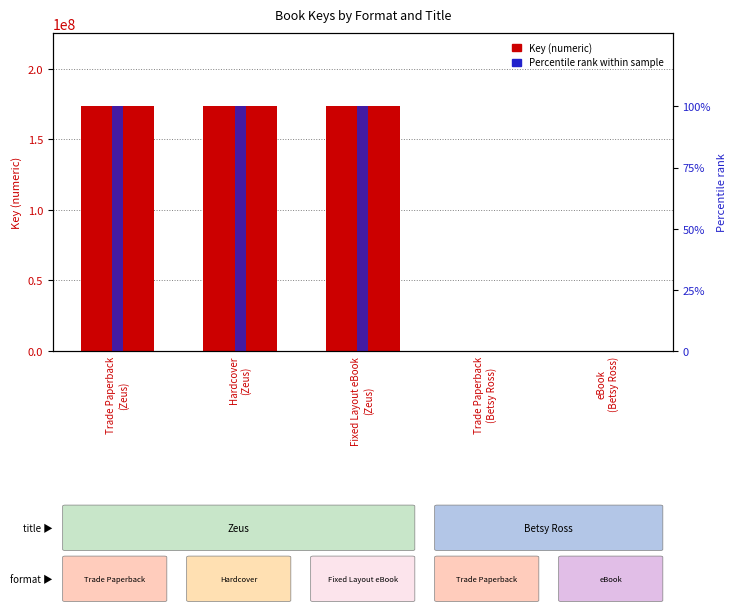

Reading left to right, list all the values displayed in this chart.

Key: Trade Paperback
(Zeus)=173390606.0	Hardcover
(Zeus)=173390606.0	Fixed Layout eBook
(Zeus)=173390606.0	Trade Paperback
(Betsy Ross)=6561.0	eBook
(Betsy Ross)=6561.0
Percentile rank within sample: Trade Paperback
(Zeus)=100.0	Hardcover
(Zeus)=100.0	Fixed Layout eBook
(Zeus)=100.0	Trade Paperback
(Betsy Ross)=0.0	eBook
(Betsy Ross)=0.0